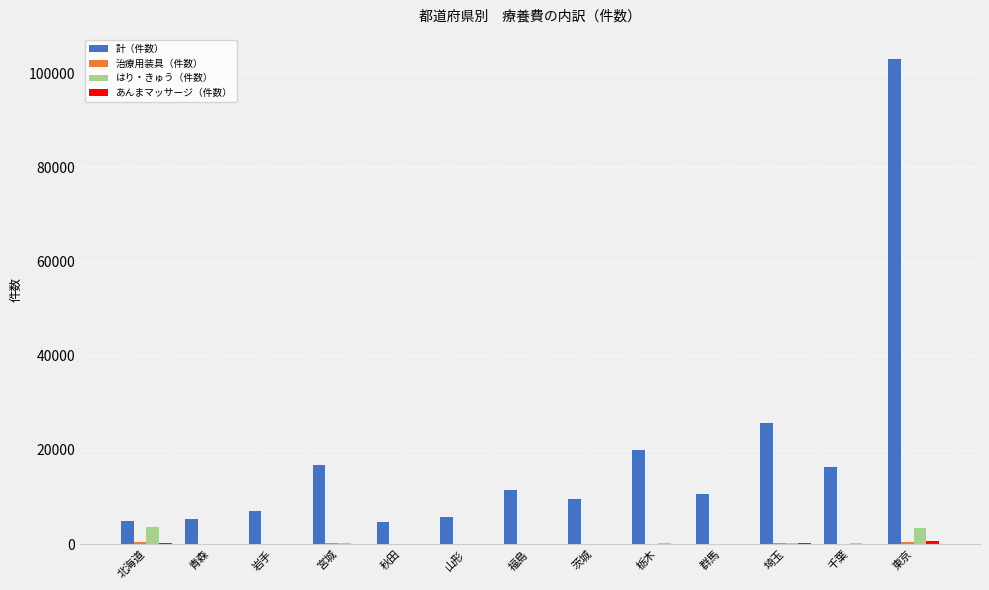

At which category is the sum across all series the highest?

東京